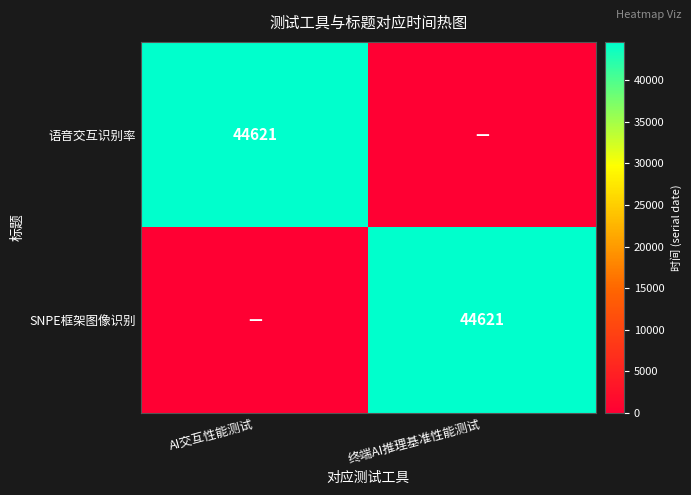

True or false: 语音交互识别率 has a value of 20324 at AI交互性能测试.

False